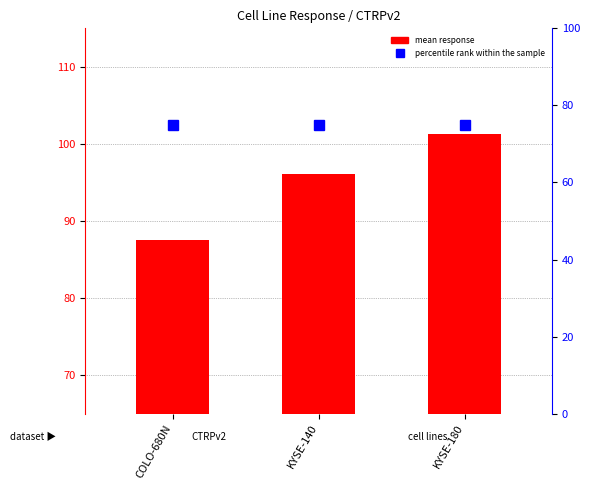

Does the chart contain any negative values?

No